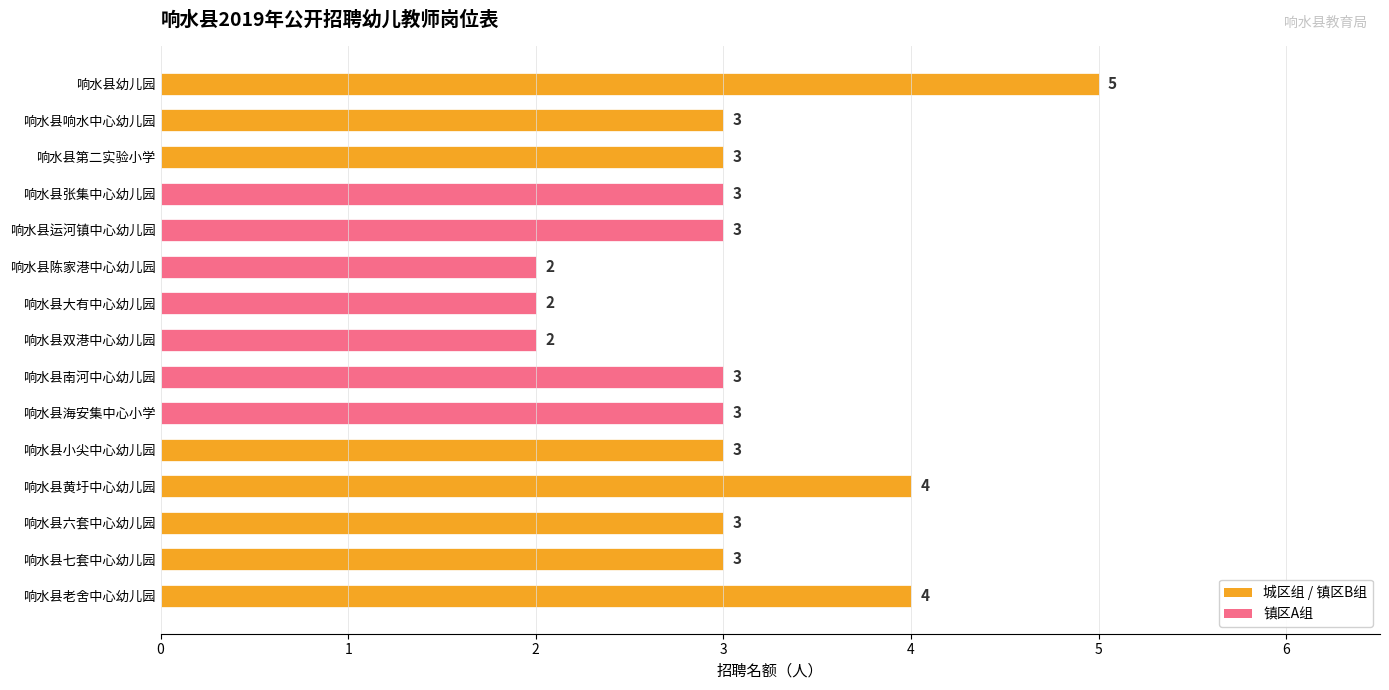

True or false: the data shows 1 at 响水县大有中心幼儿园.

False